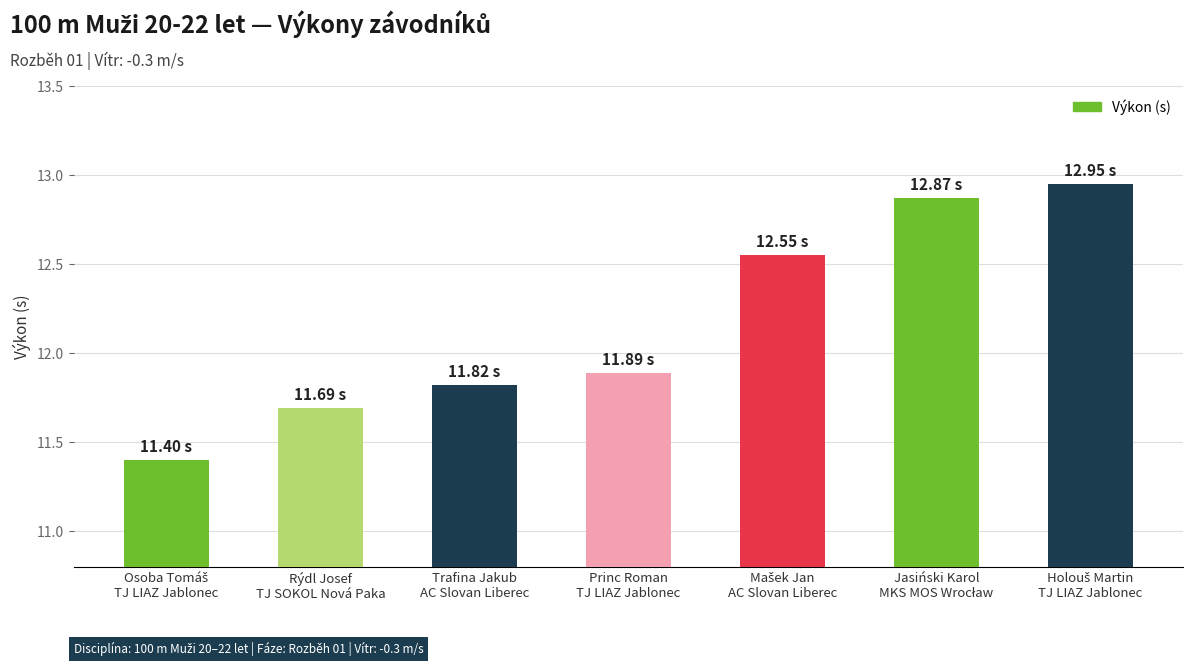

What is the difference between the values at Rýdl Josef
TJ SOKOL Nová Paka and Princ Roman
TJ LIAZ Jablonec?

0.2